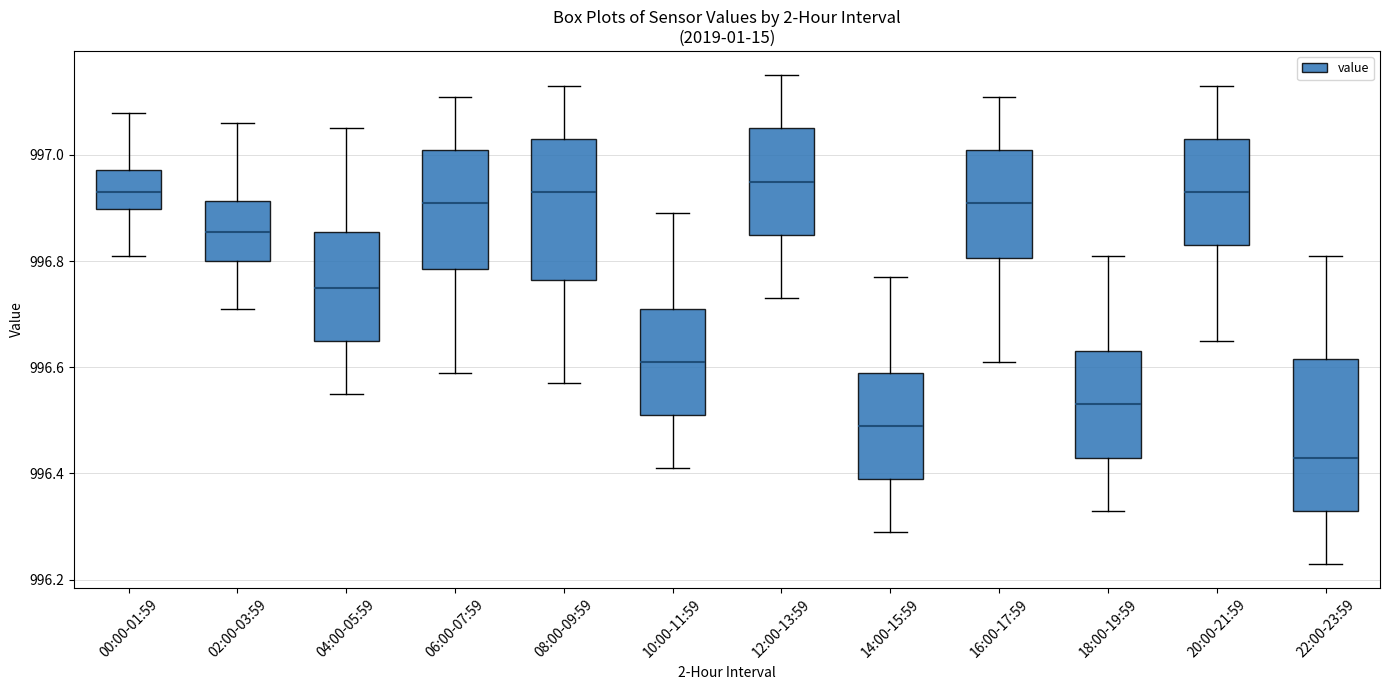

Reading left to right, transcribe this box plot: for each box, give where its median line is, the range the box spans, and where its two whiskers end, as read against the y-axis. The values are not printed on the chart, so give them approximately, as read against the axis.

00:00-01:59: median 996.94, box 996.90 to 996.98, whiskers 996.82 to 997.08
02:00-03:59: median 996.86, box 996.80 to 996.92, whiskers 996.72 to 997.06
04:00-05:59: median 996.76, box 996.66 to 996.86, whiskers 996.56 to 997.06
06:00-07:59: median 996.92, box 996.78 to 997.02, whiskers 996.60 to 997.12
08:00-09:59: median 996.94, box 996.76 to 997.04, whiskers 996.58 to 997.14
10:00-11:59: median 996.62, box 996.52 to 996.72, whiskers 996.42 to 996.90
12:00-13:59: median 996.96, box 996.86 to 997.06, whiskers 996.74 to 997.16
14:00-15:59: median 996.50, box 996.40 to 996.60, whiskers 996.30 to 996.78
16:00-17:59: median 996.92, box 996.80 to 997.02, whiskers 996.62 to 997.12
18:00-19:59: median 996.54, box 996.44 to 996.64, whiskers 996.34 to 996.82
20:00-21:59: median 996.94, box 996.84 to 997.04, whiskers 996.66 to 997.14
22:00-23:59: median 996.44, box 996.34 to 996.62, whiskers 996.24 to 996.82